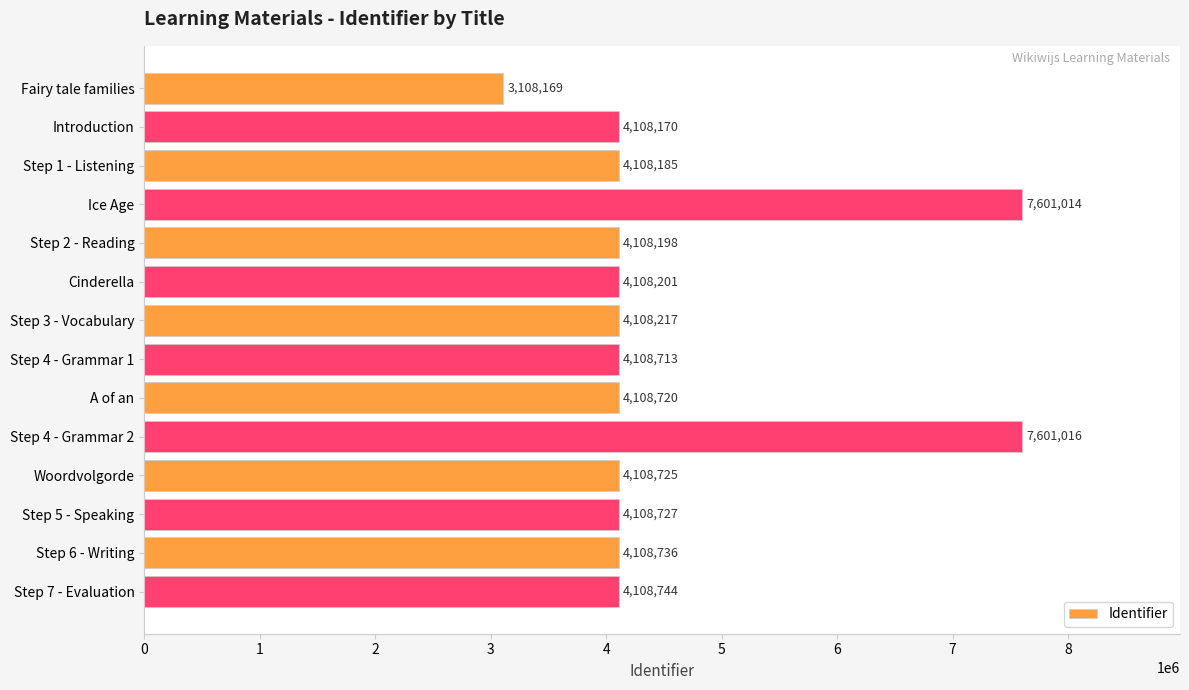

Reading top to bottom, transcribe all the data shown in this chart.

3108169	4108170	4108185	7601014	4108198	4108201	4108217	4108713	4108720	7601016	4108725	4108727	4108736	4108744